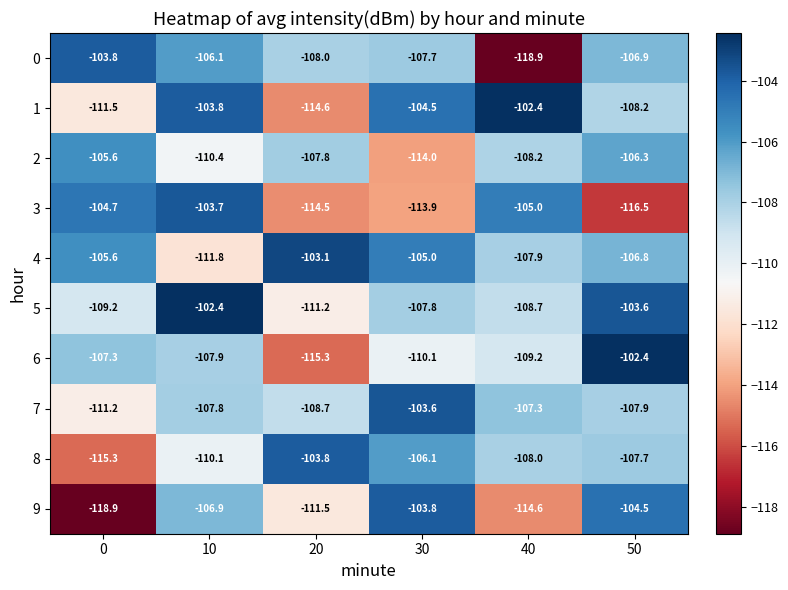

At which category is the sum across all series the highest?

50